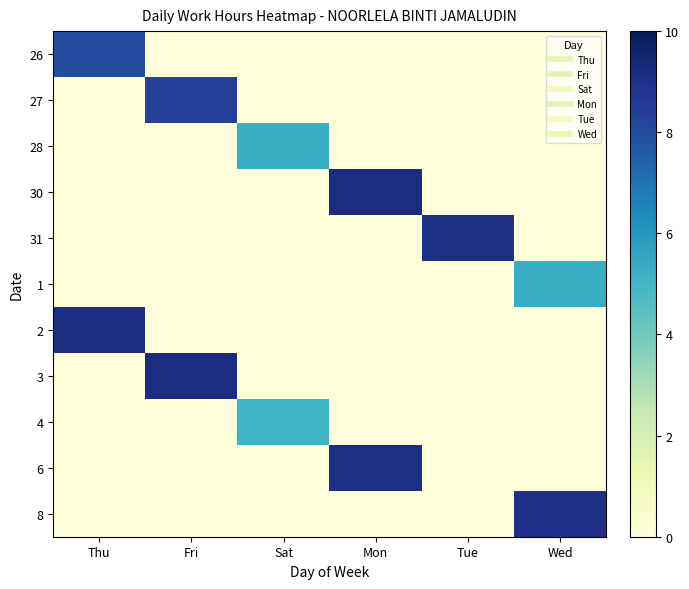

At which category is the sum across all series the highest?

Mon